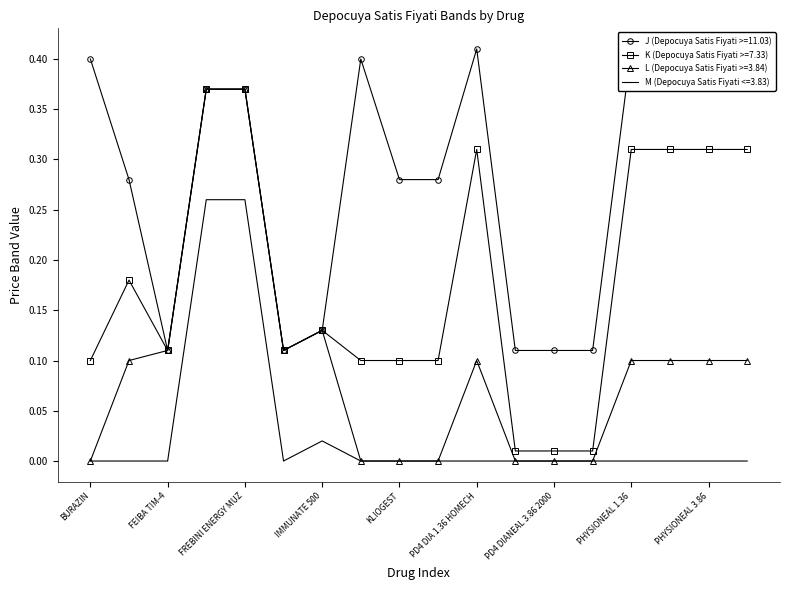

Rank the series at MONODUR from highest to lowest value.

J (Depocuya Satis Fiyati >=11.03), K (Depocuya Satis Fiyati >=7.33), L (Depocuya Satis Fiyati >=3.84), M (Depocuya Satis Fiyati <=3.83)